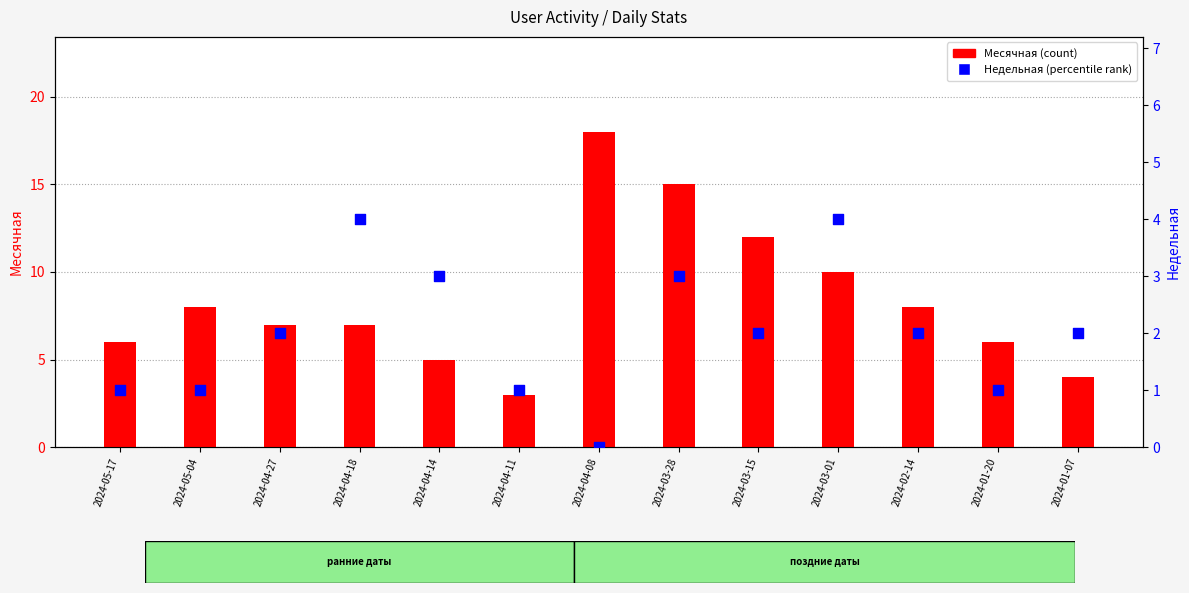

Which series reaches the minimum Y coordinate?

Недельная (rank)